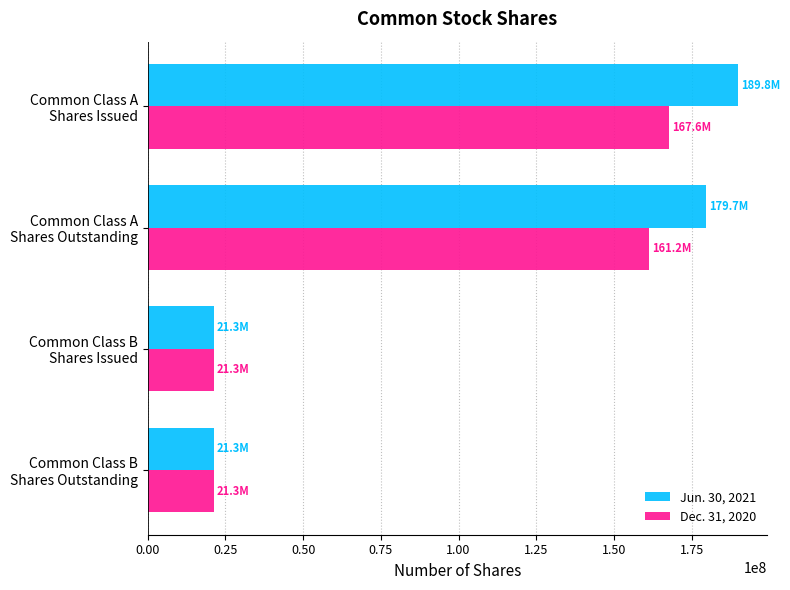

Rank the series by their maximum value, from highest to lowest.

Jun. 30, 2021, Dec. 31, 2020